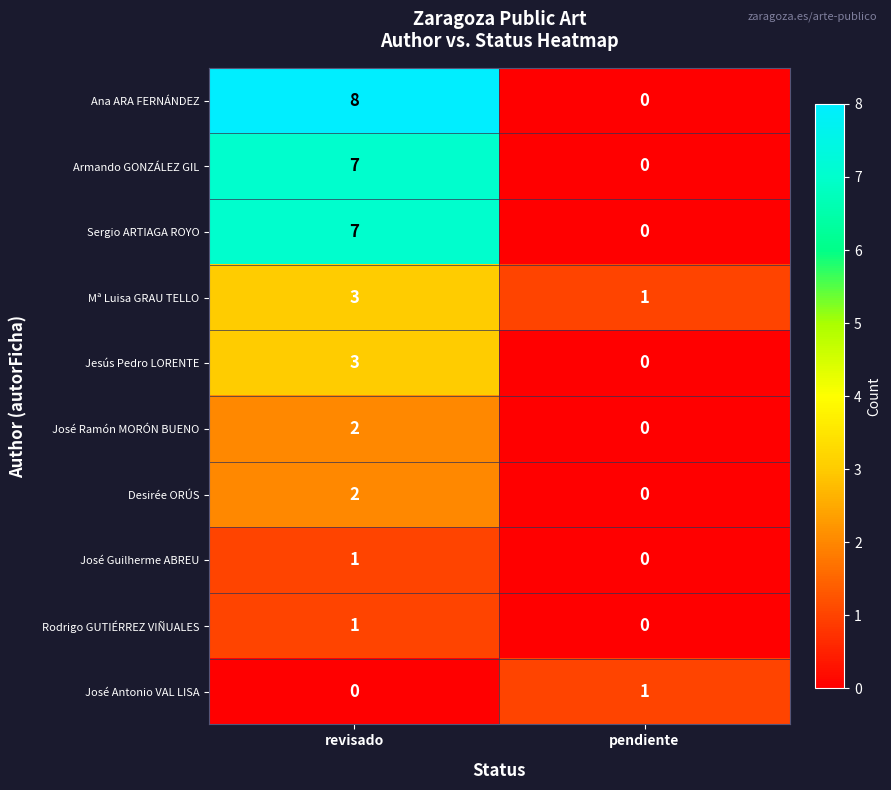

Is it true that José Antonio VAL LISA equals -1 at revisado?

False